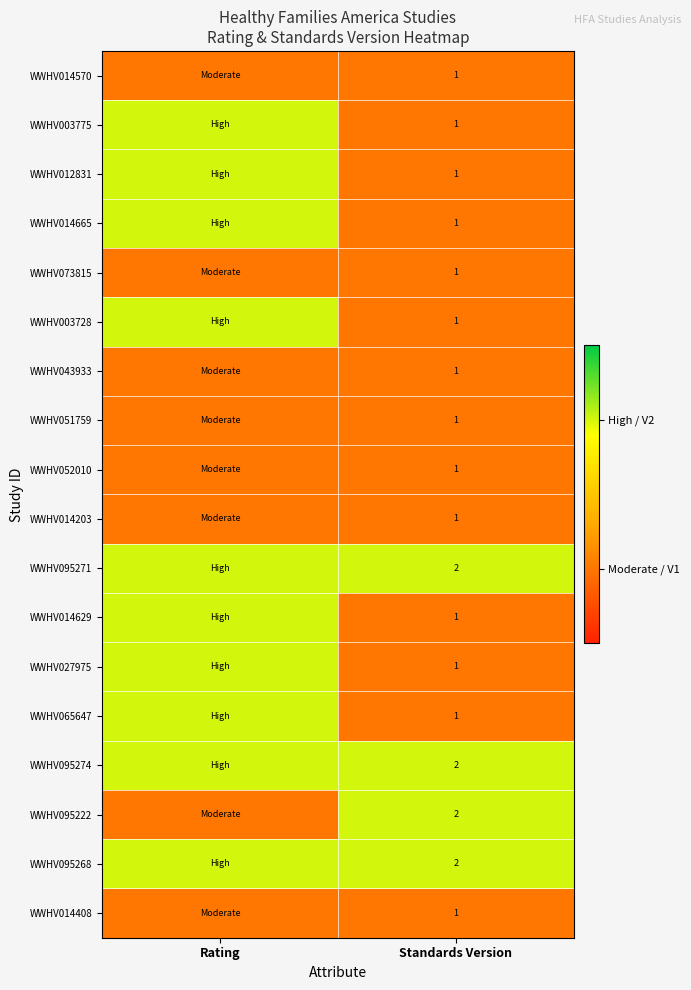

The value of WWHV095268 at Standards Version is 2. True or false?

True